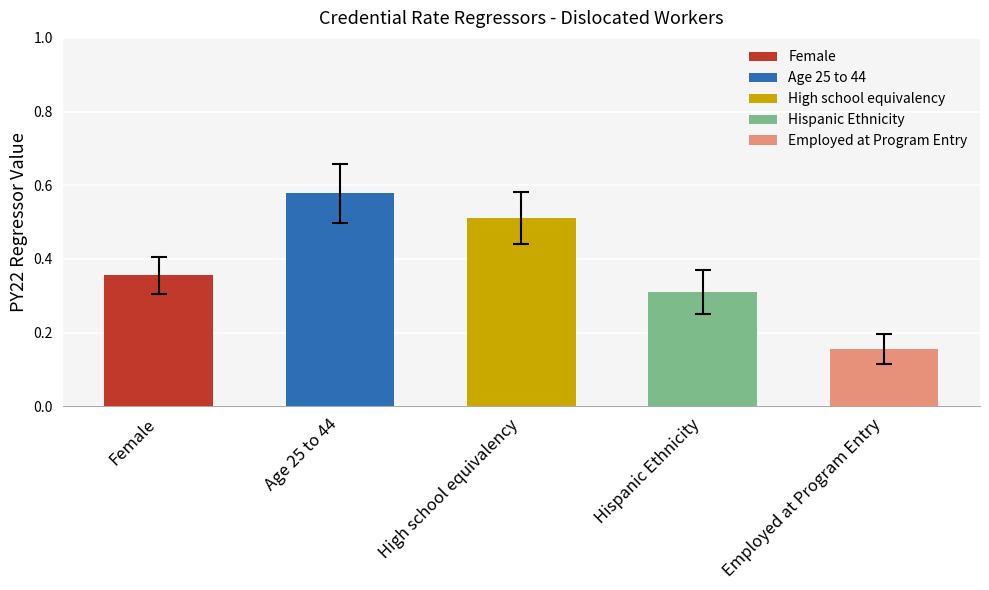

Are the bars grouped side by side (vs. stacked)?

Yes